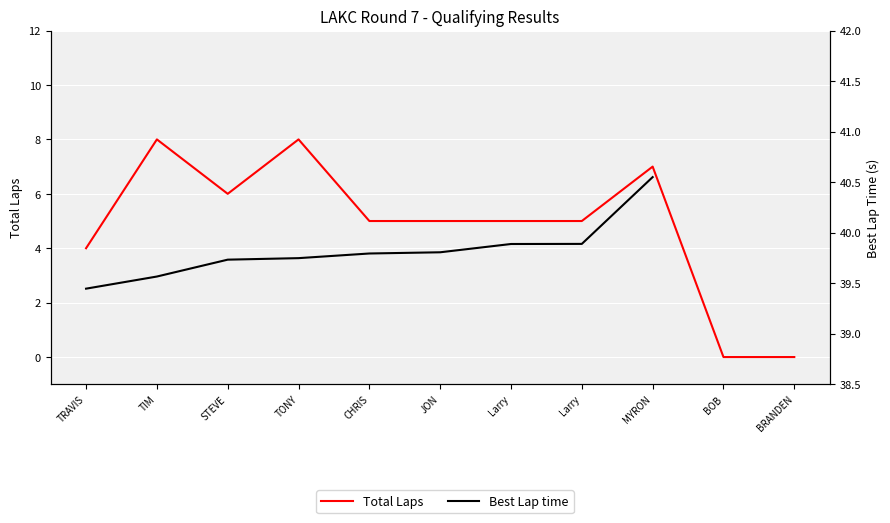

Which category has the lowest value in the Total Laps series?

BOB